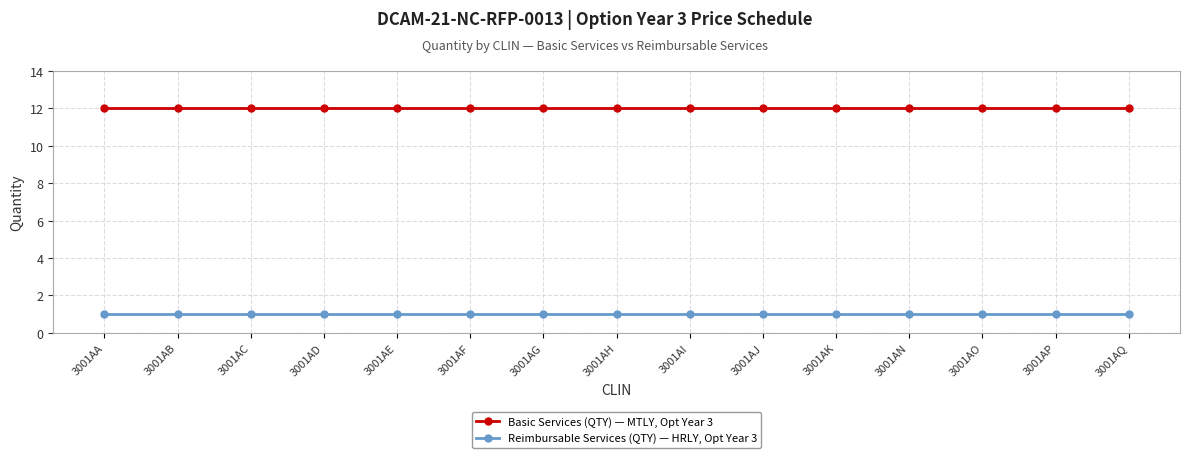

How many lines are shown in the chart?

2